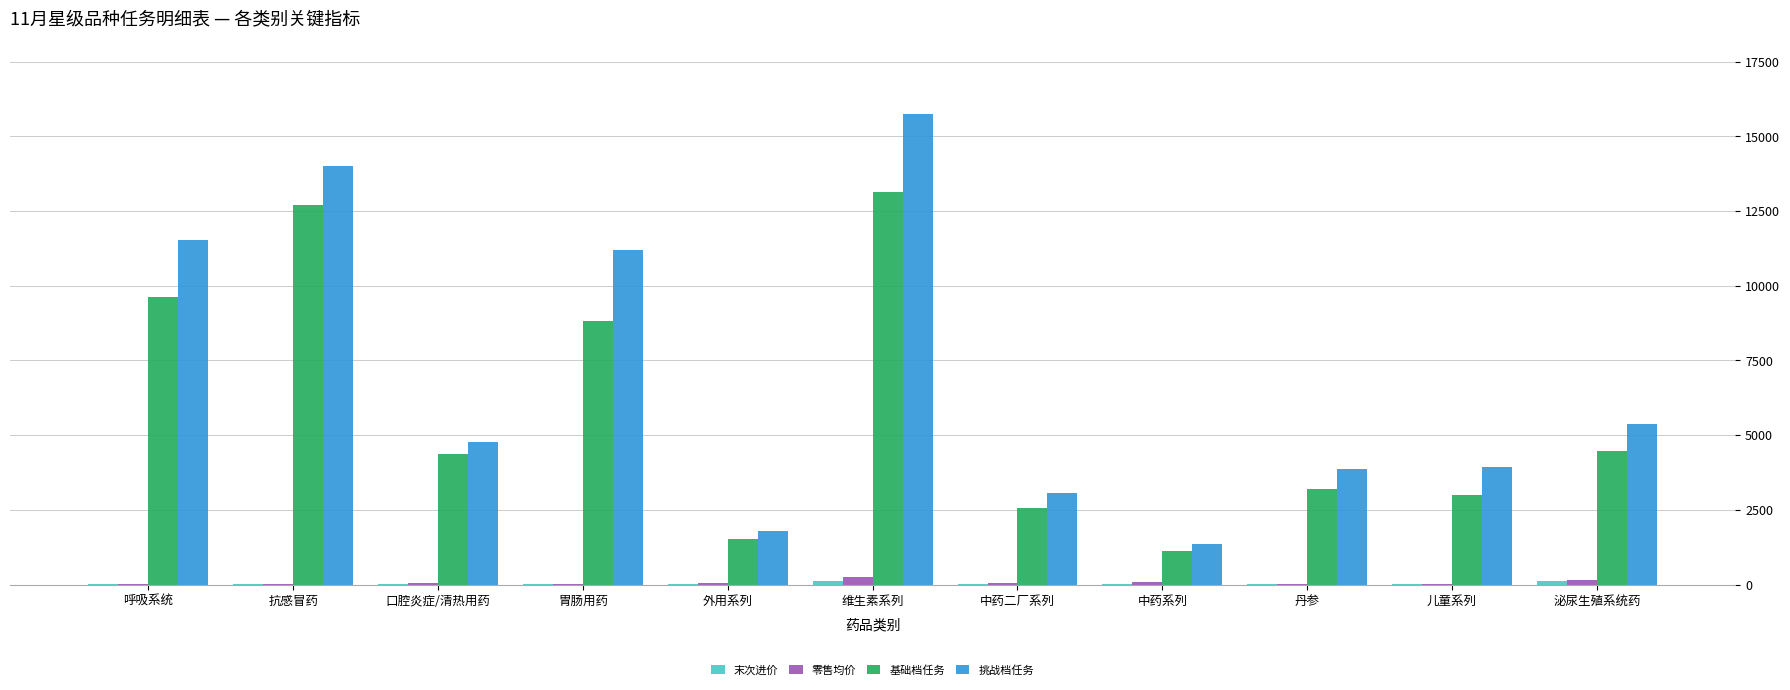

Which series changed the most between 胃肠用药 and 中药系列?

挑战档任务